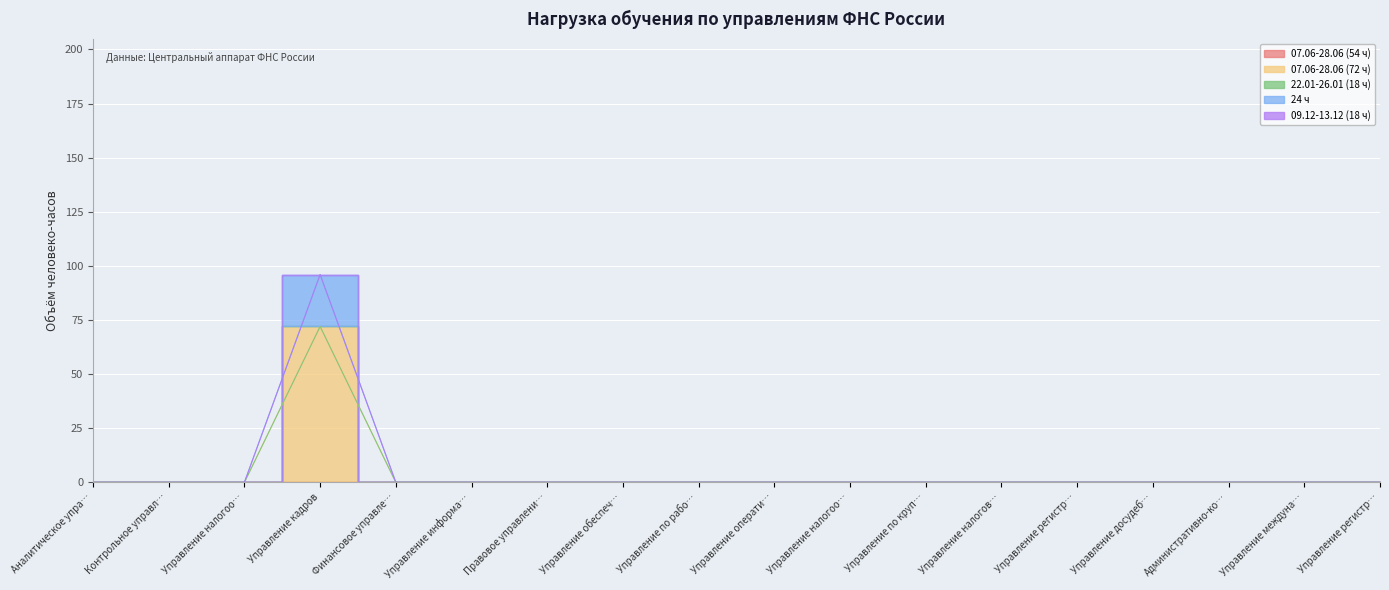

List the series in order of their peak value, highest first.

07.06-28.06 (72 ч), 24 ч, 07.06-28.06 (54 ч), 22.01-26.01 (18 ч), 09.12-13.12 (18 ч)